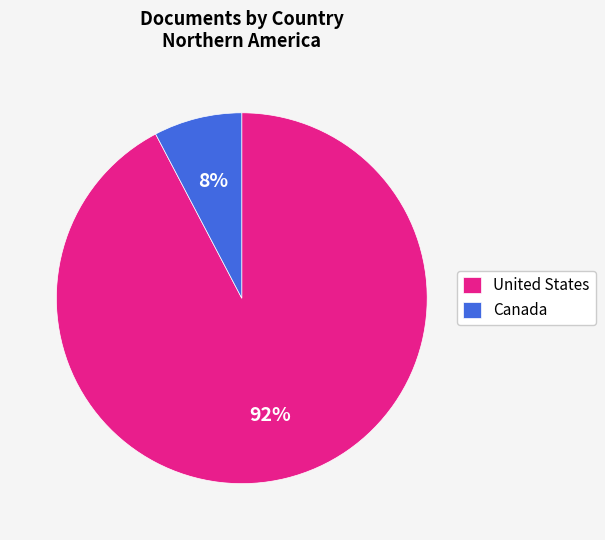

Which category has the smallest portion of the pie?

Canada